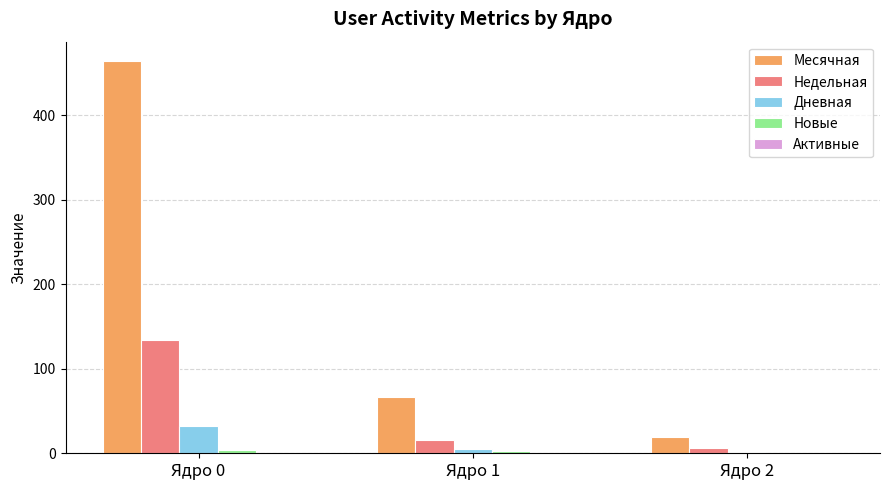

How many groups of bars are there?

3